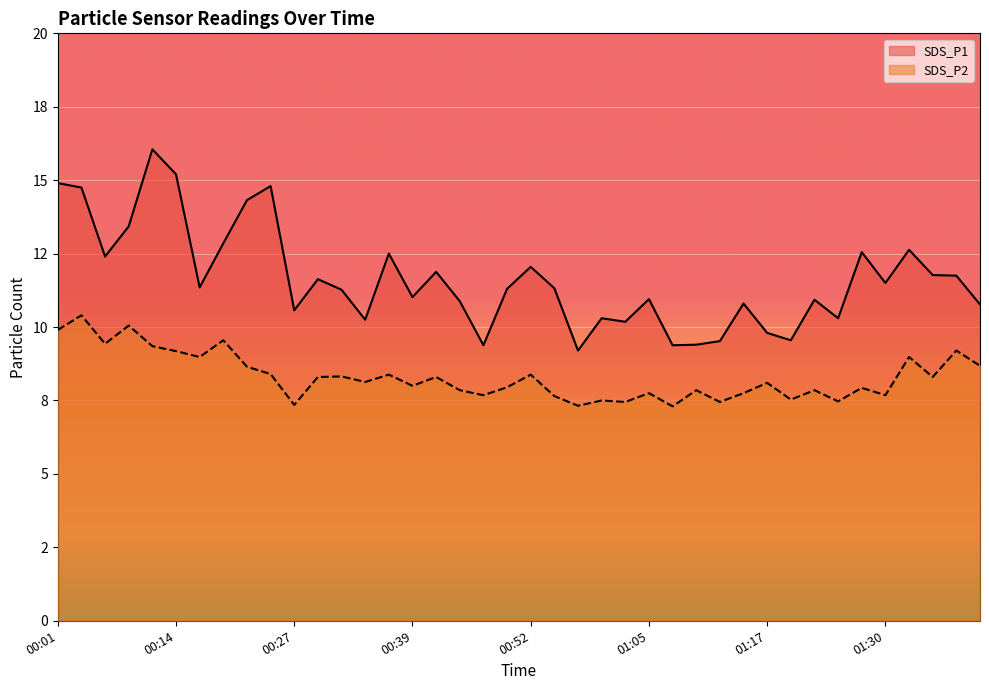

What is the sum of all SDS_P2 values?

332.3